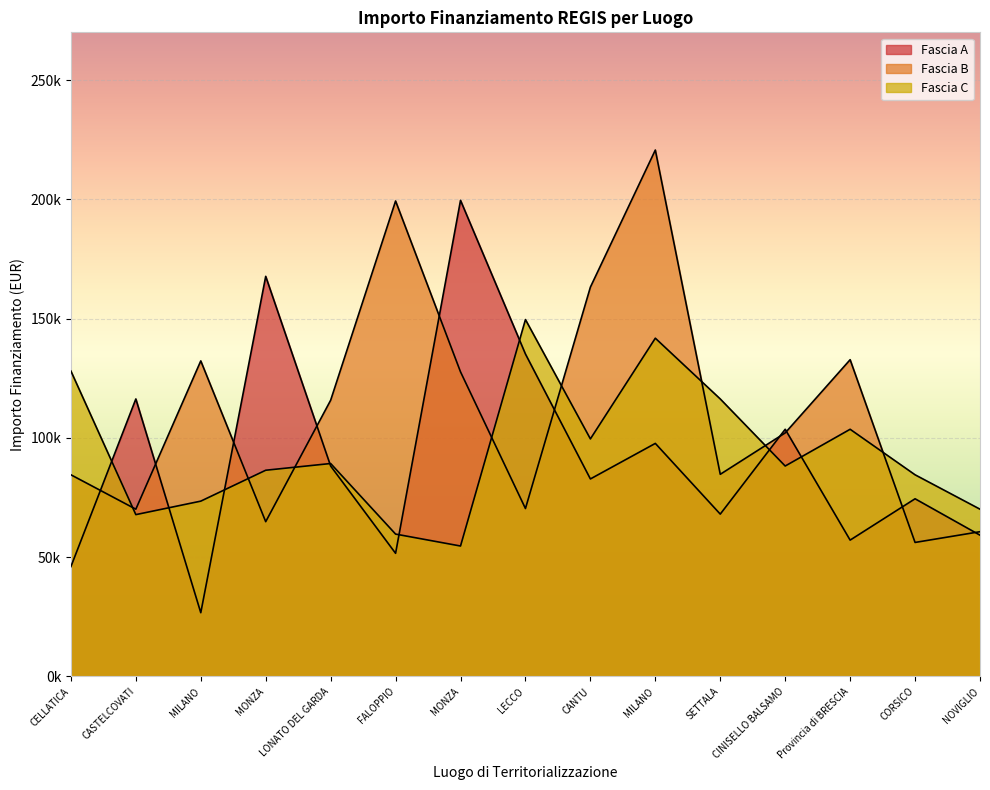

Which series changed the most between FALOPPIO and MONZA?

Fascia A